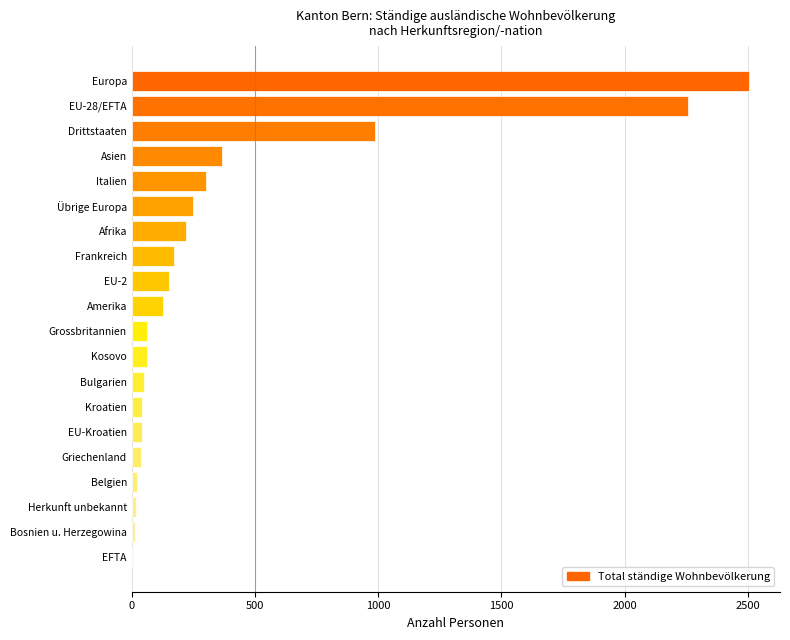

Which category has the highest value across all series?

Europa